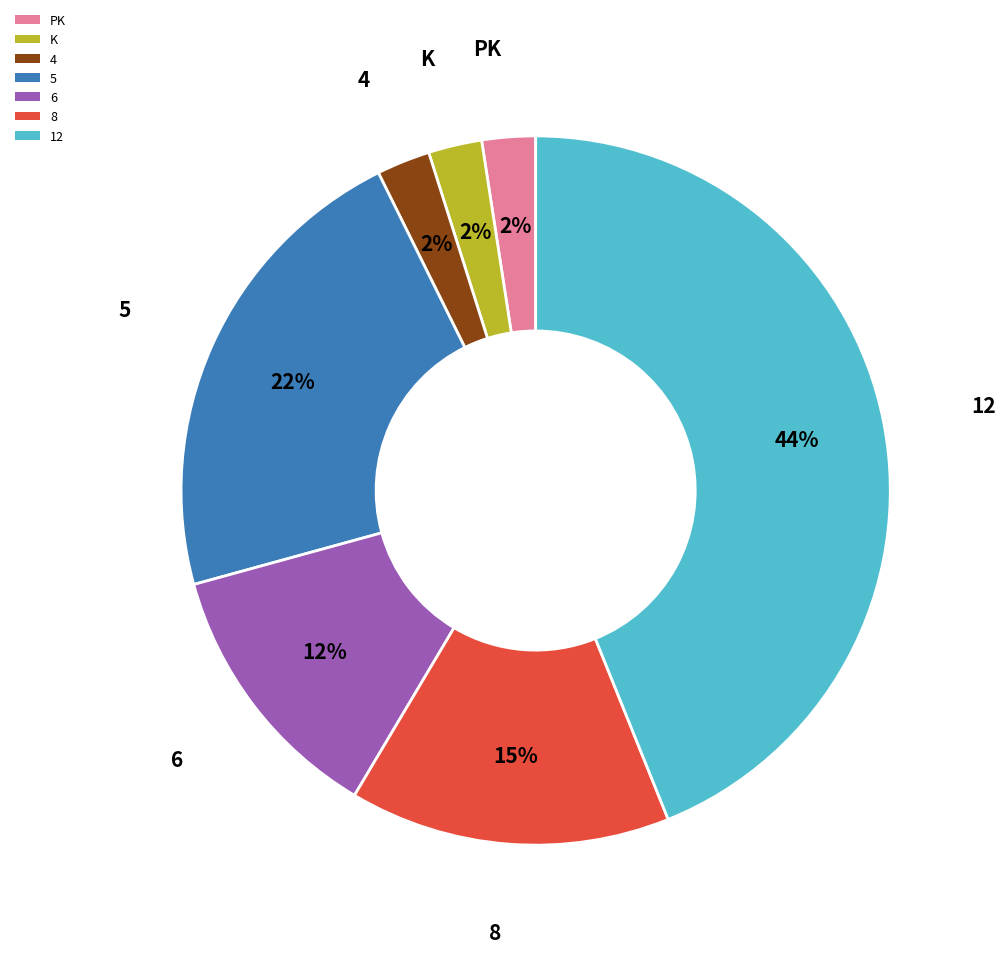

How many segments does this pie chart have?

7